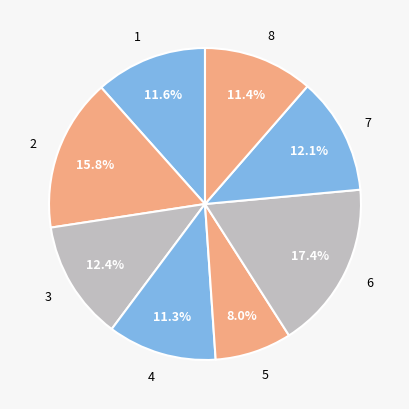

Between 7 and 6, which is larger?

6